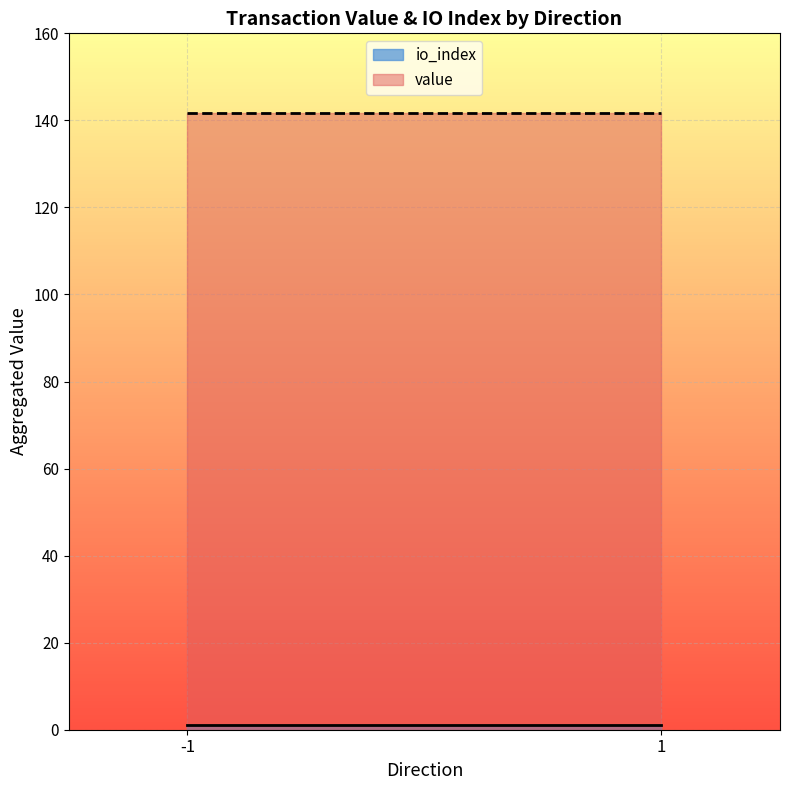

The value of value at 1 is 73.1. True or false?

False